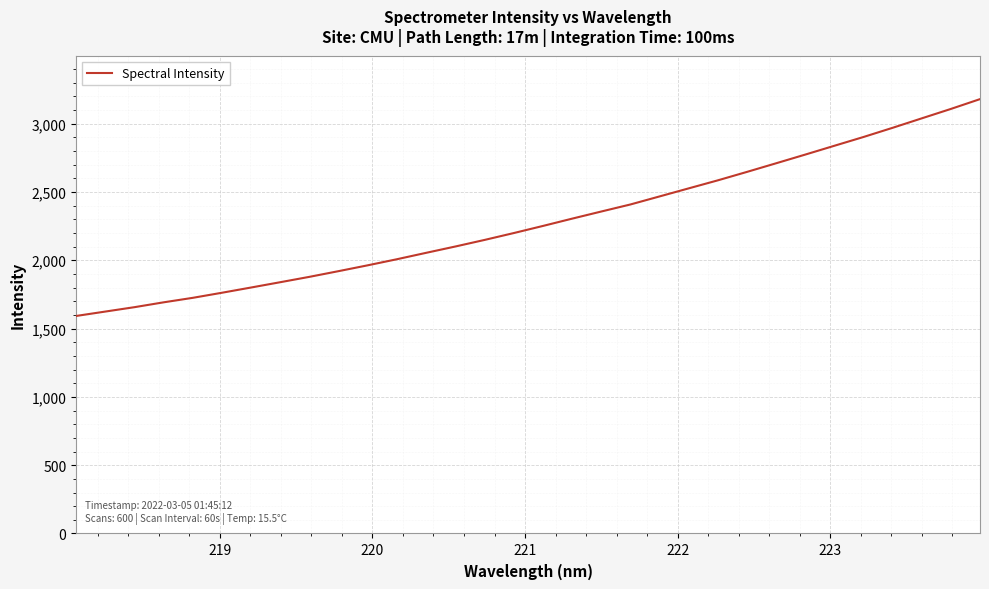

What is the sum of all values?

73041.1